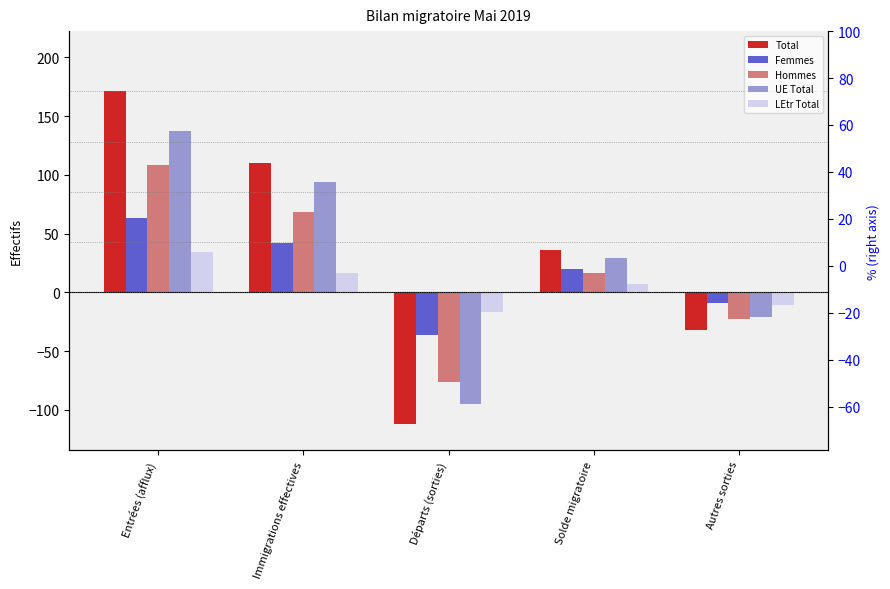

What is the sum of all LEtr Total values?

29